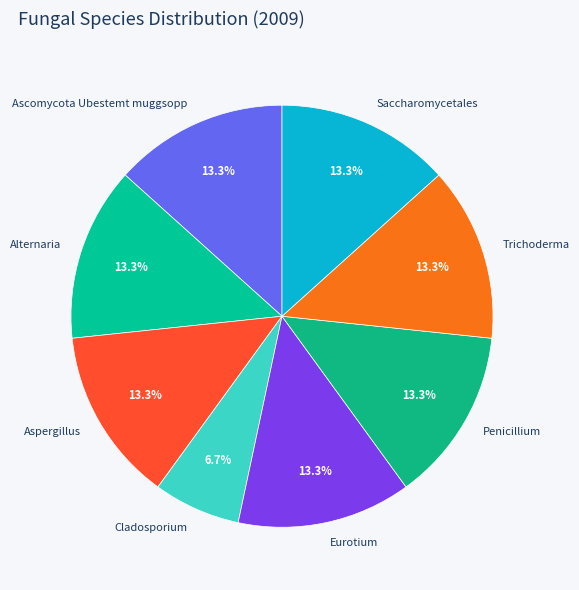

How much of the chart is everything except Cladosporium?

93.3%